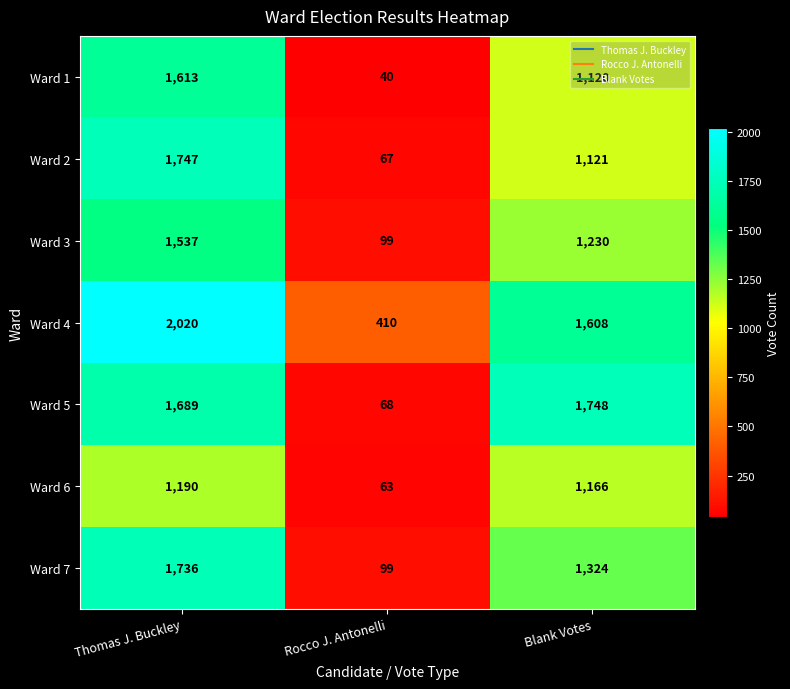

The Ward 4 series shows 551 at Rocco J. Antonelli. True or false?

False